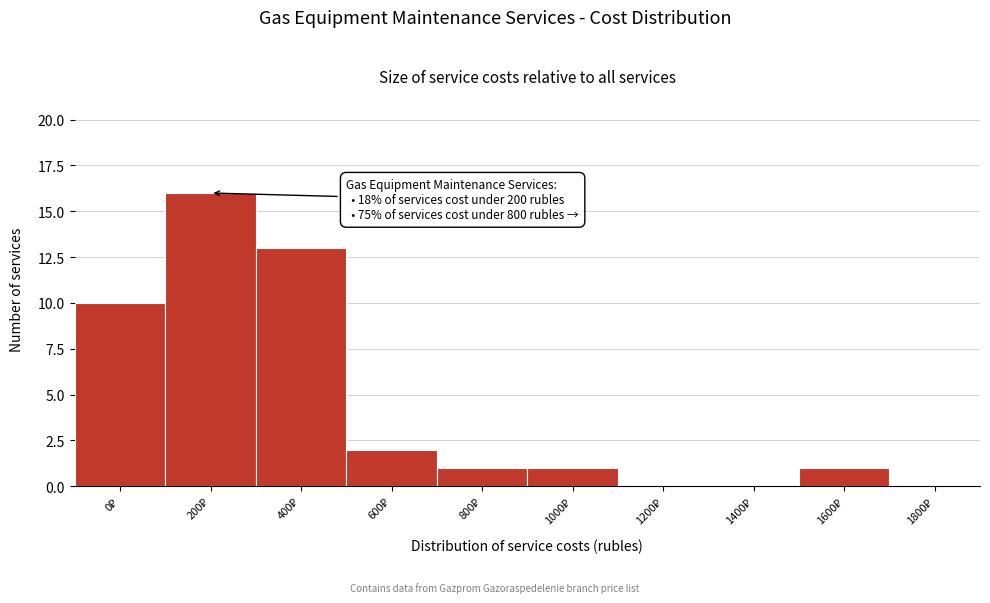

What is the greatest value displayed?

16